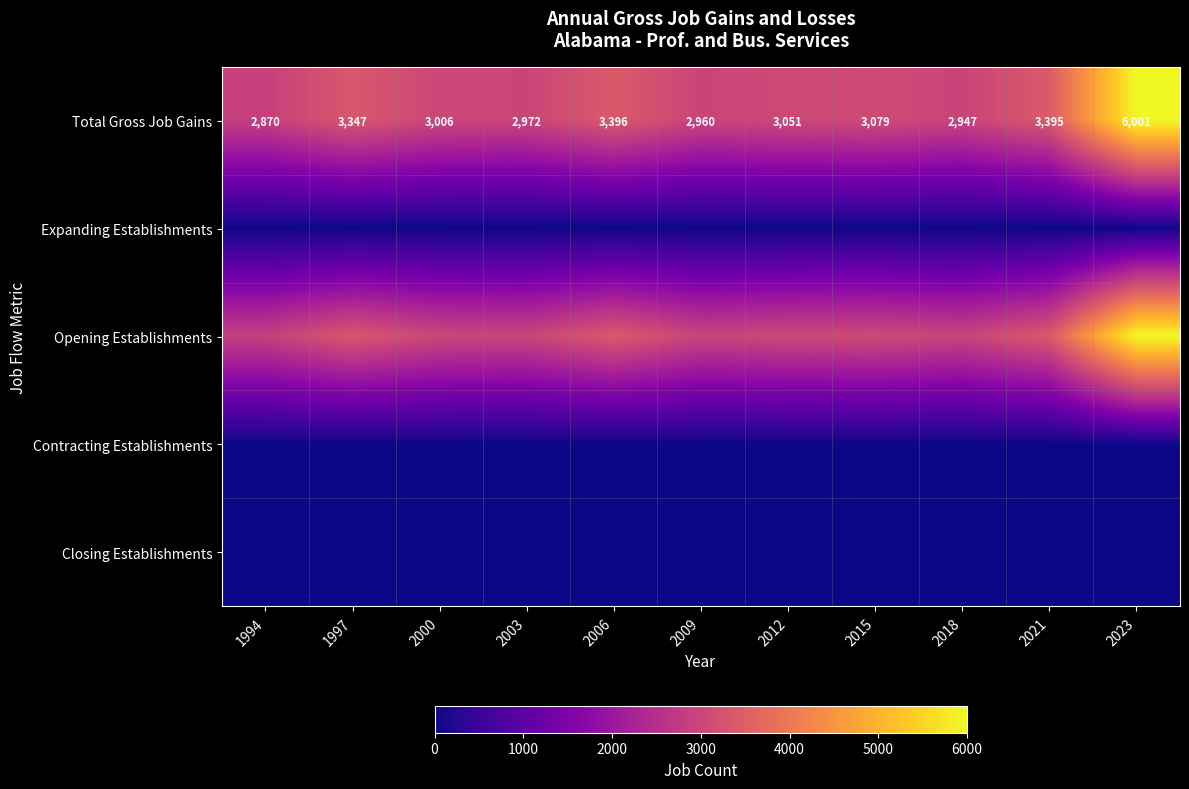

At which category is the sum across all series the highest?

2023